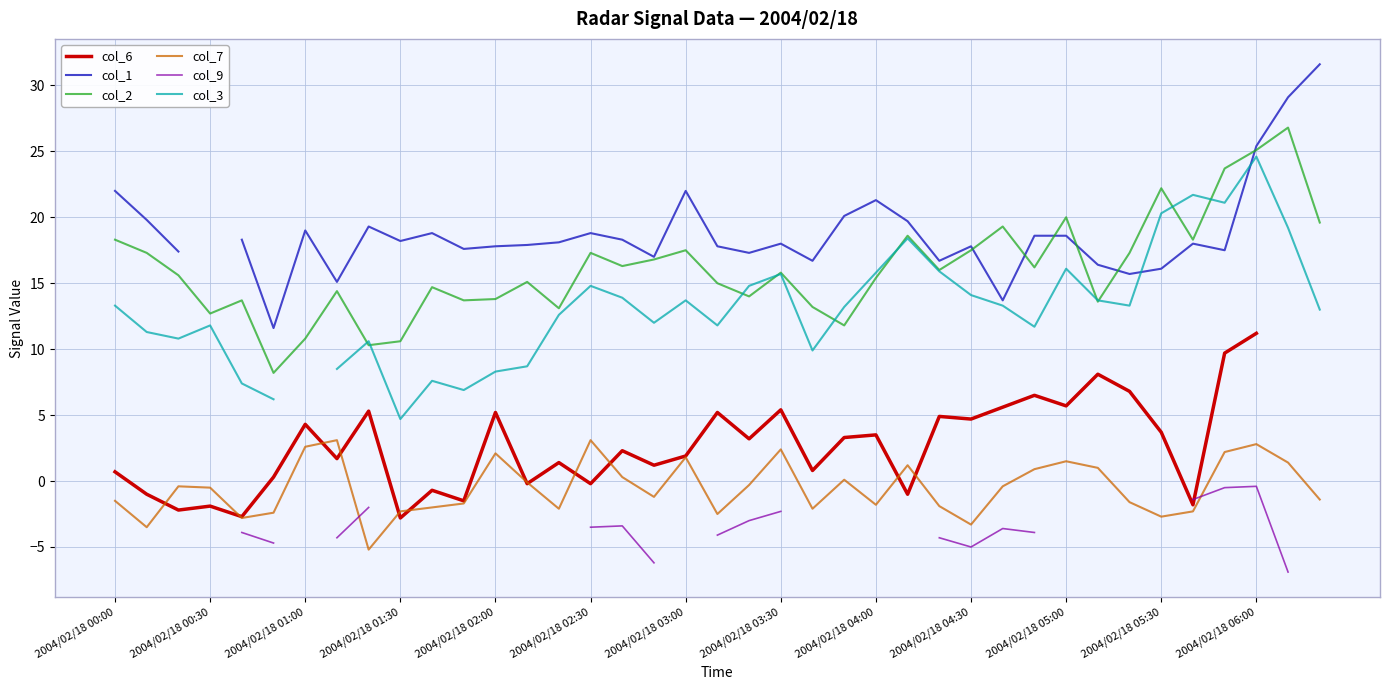

At how many categories does at least one series exceed 14?

37